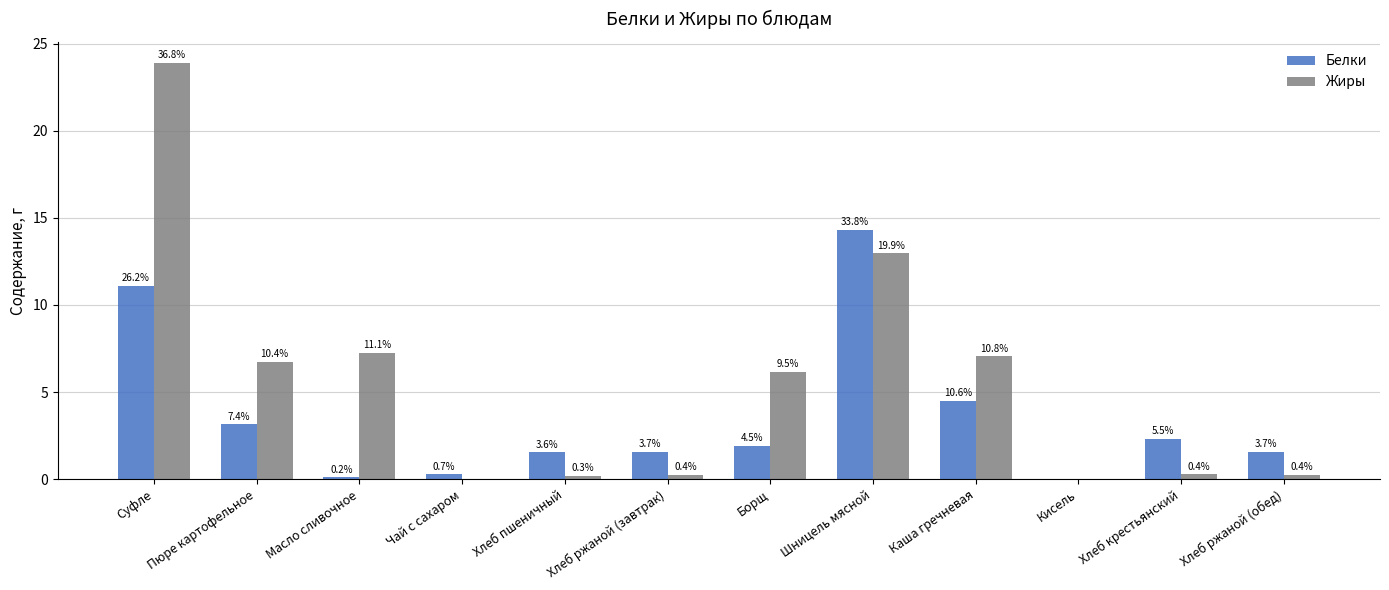

Are the bars horizontal?

No